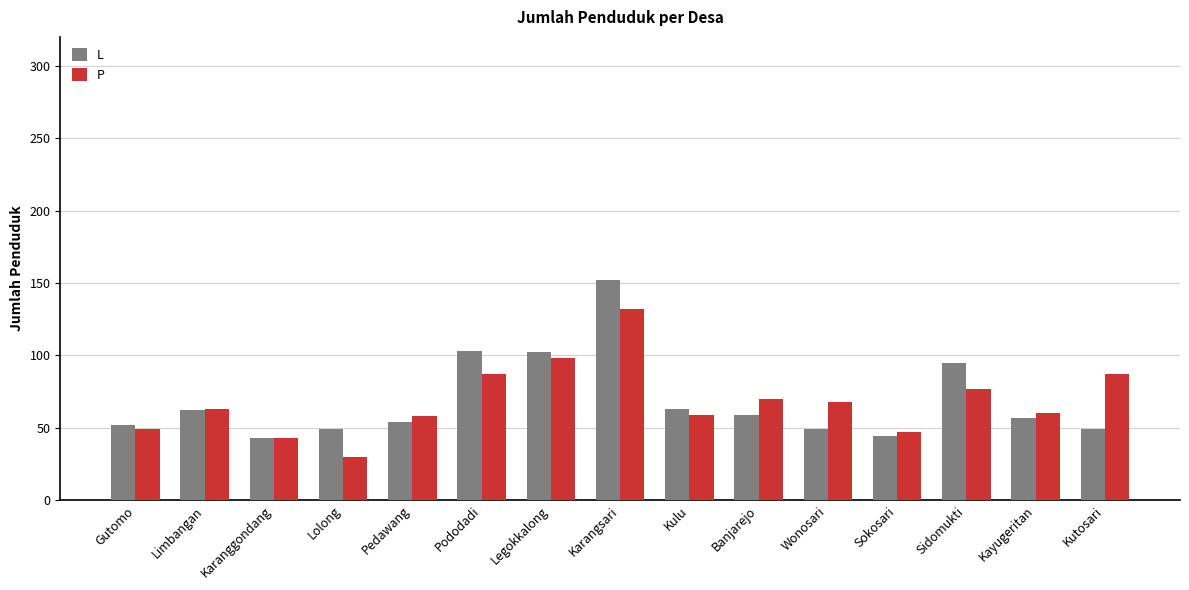

Rank the series at Karangsari from lowest to highest value.

P, L